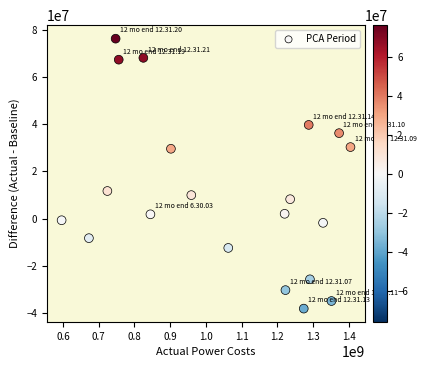

What is the range of Y values (max minus min)?

114195521.5